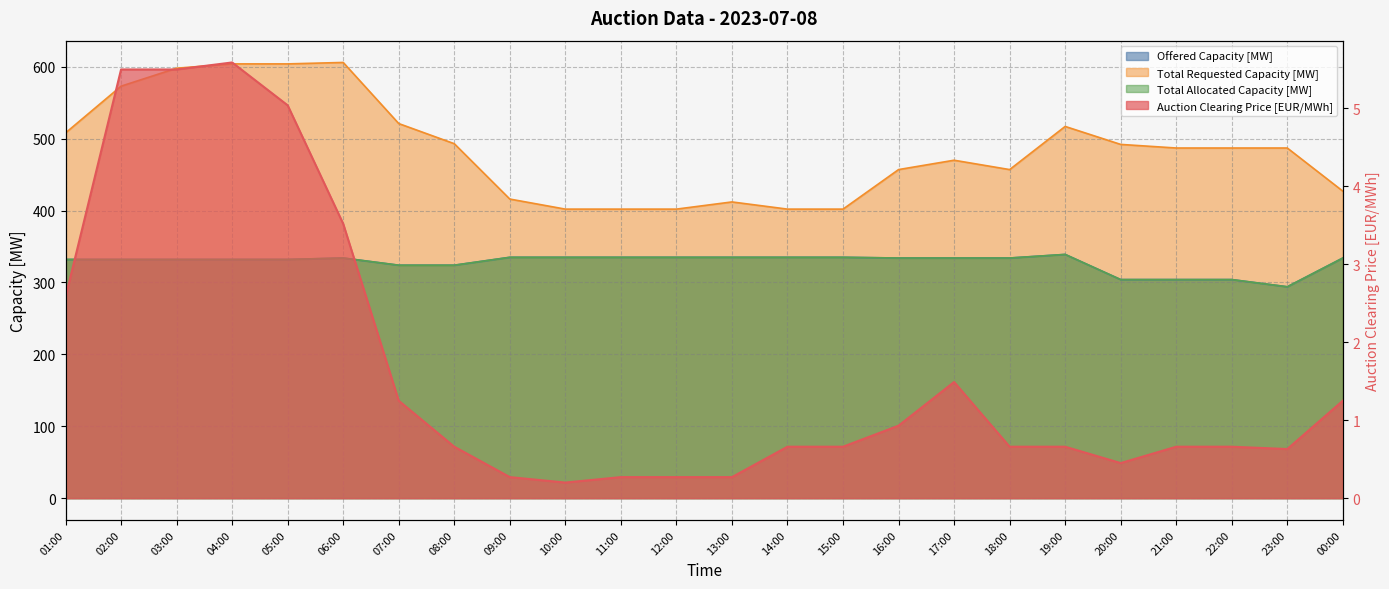

Is the value of Offered Capacity [MW] at 09:00 greater than the value of Total Allocated Capacity [MW] at 05:00?

Yes